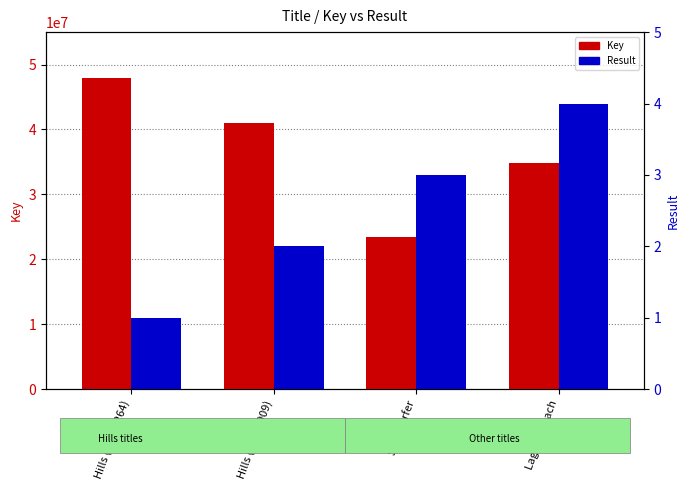

The value of Key at Laguna Beach is 23111676. True or false?

False